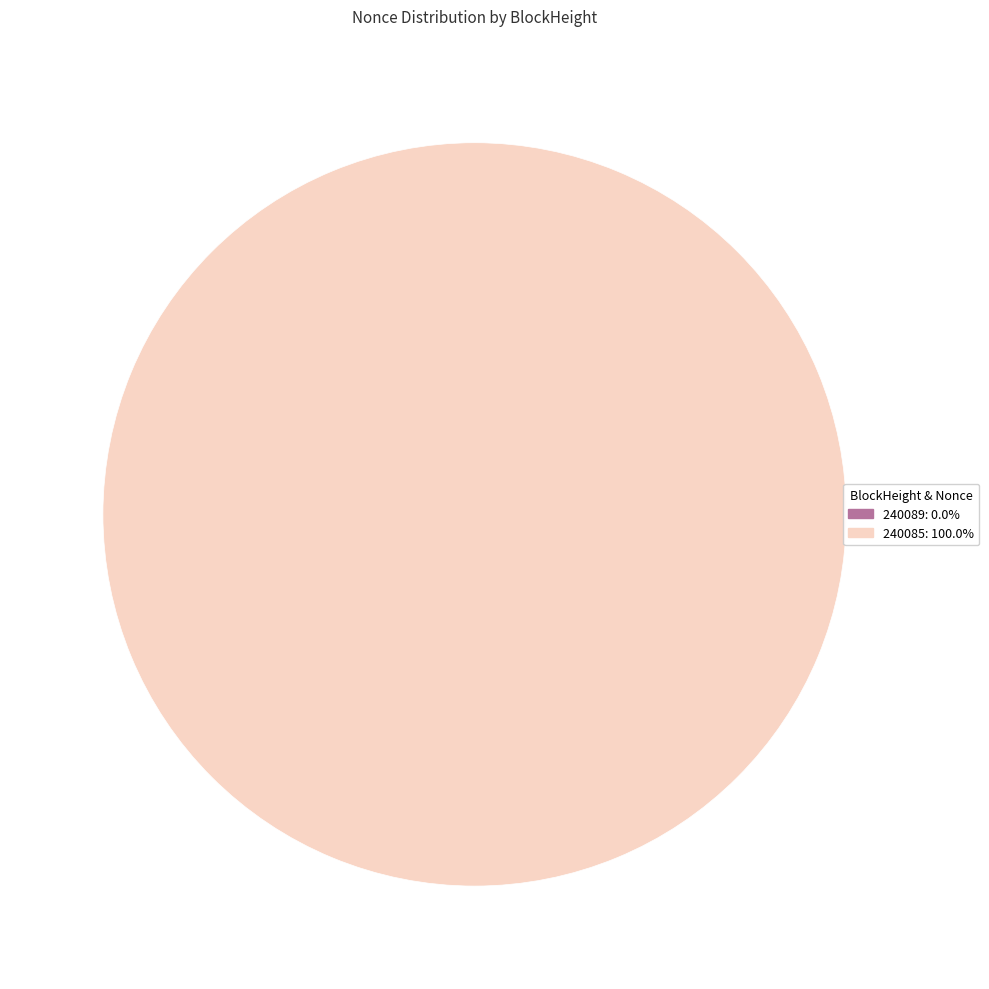

How many slices are in this pie chart?

2